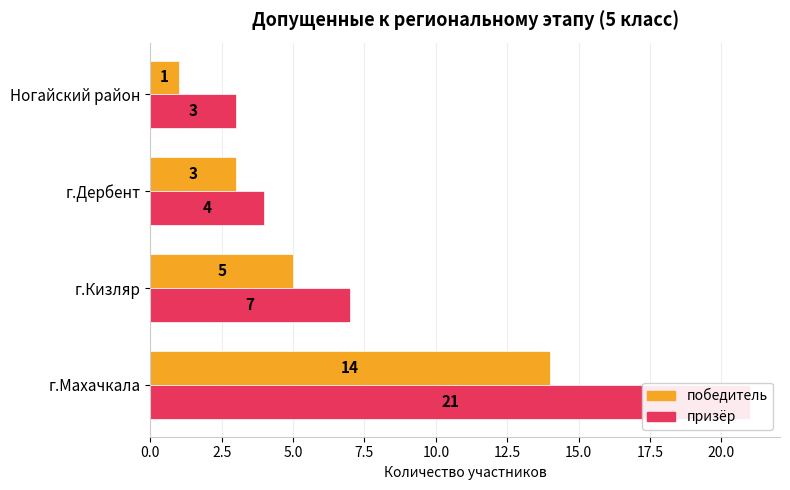

Which series has the widest spread of values?

призёр